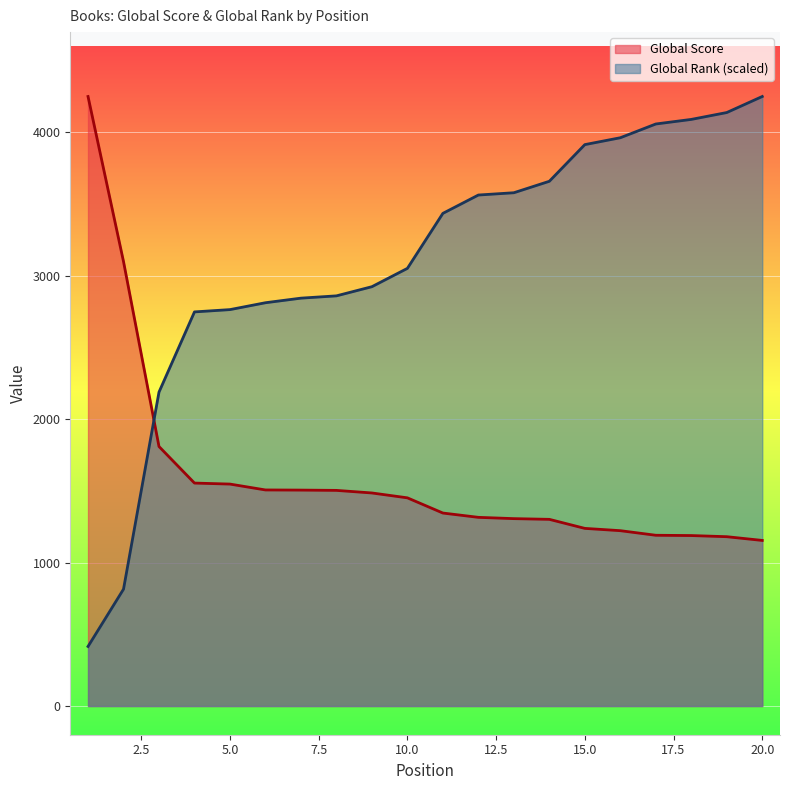

What are all the series names shown in the legend?

Global Score, Global Rank (scaled)